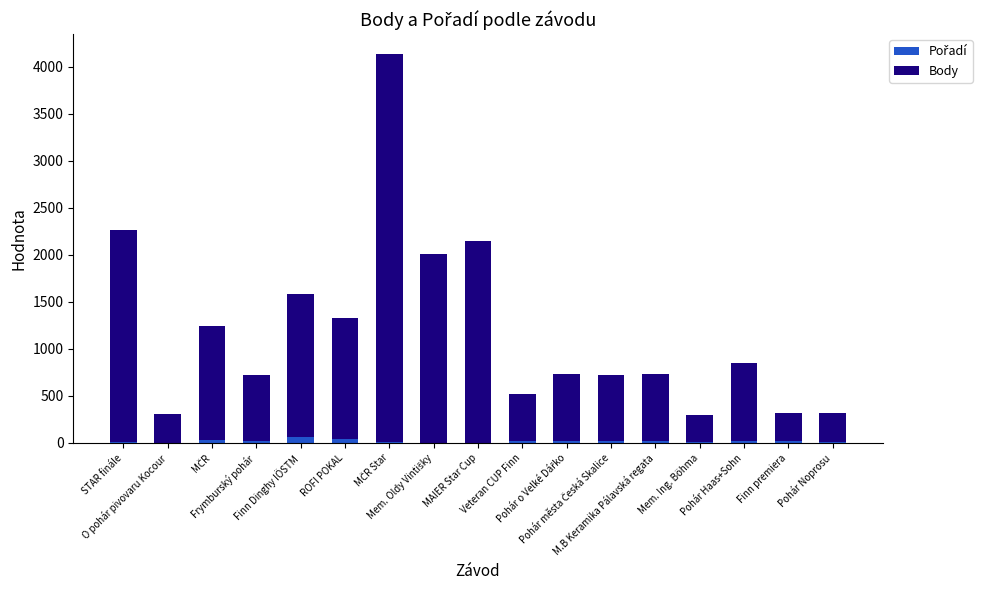

True or false: Pořadí has a value of 8 at Frymburský pohár.

False